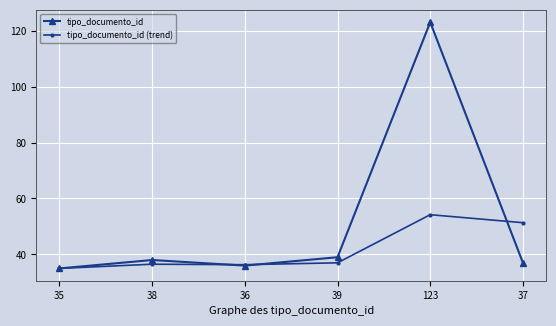

How many values in the tipo_documento_id series are below 38?

3